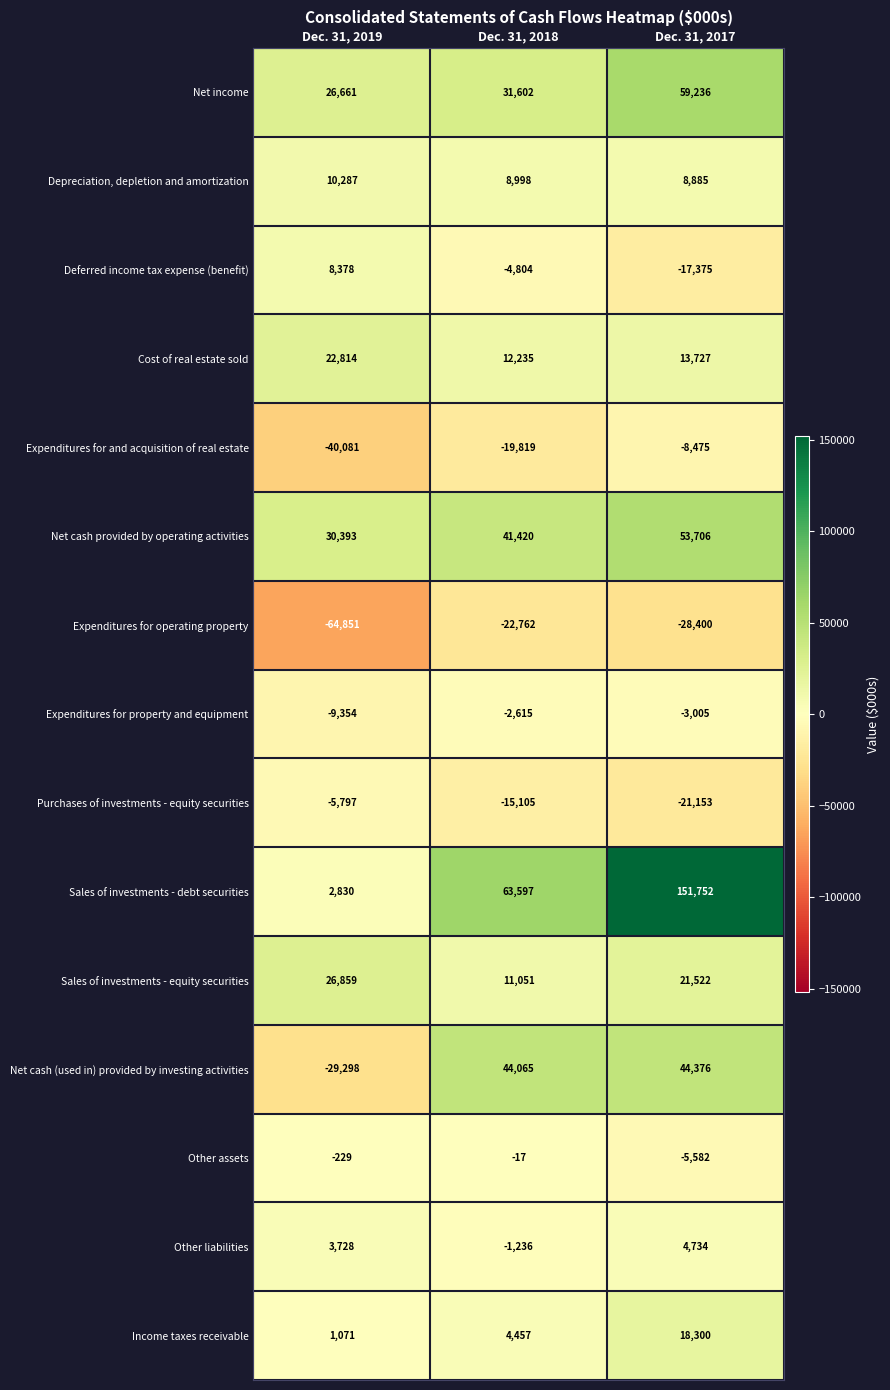

What is the difference between the Deferred income tax expense (benefit) values at Dec. 31, 2017 and Dec. 31, 2018?

12571